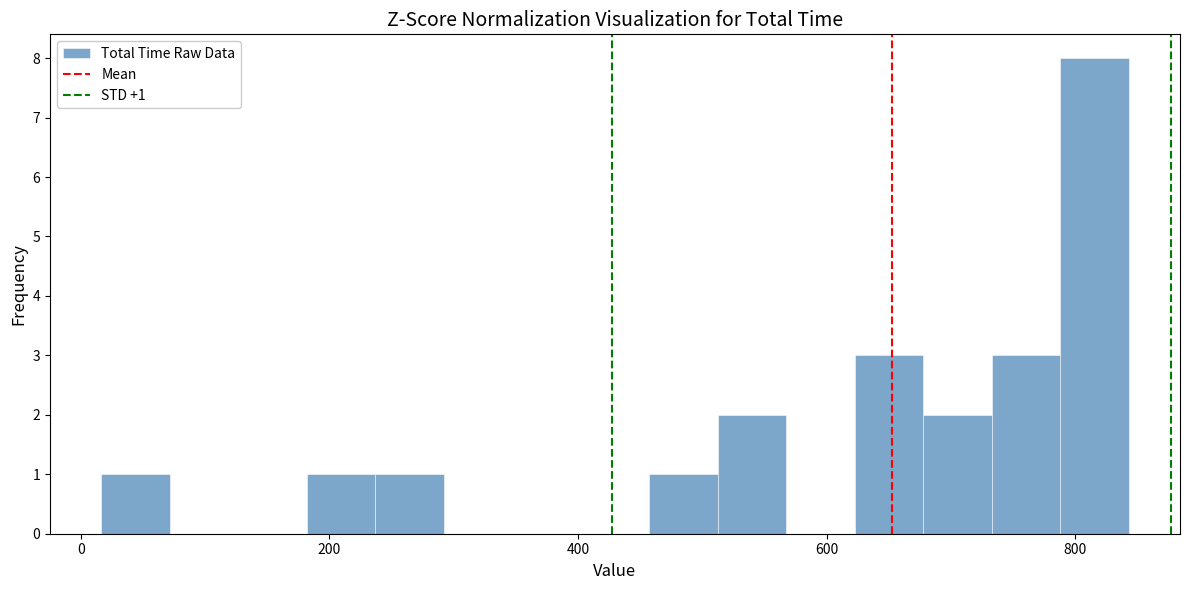

Around what value on the x-axis is the tallest bar? Give the approximate position of its centre, as read against the axis.

820